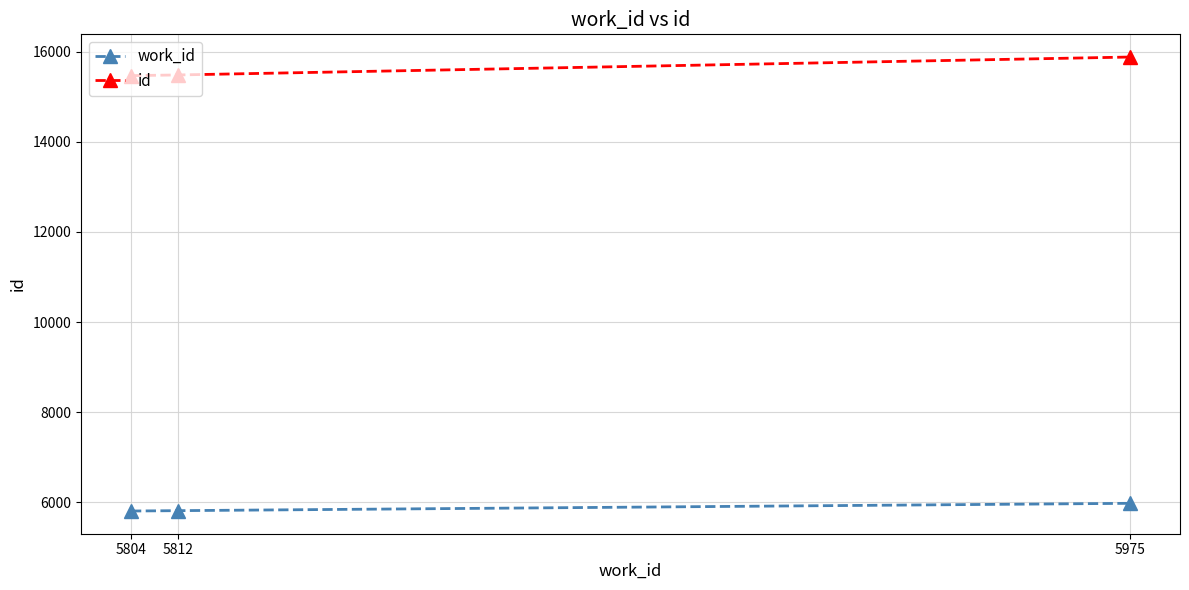

List the series in order of their overall mean, lowest first.

work_id, id